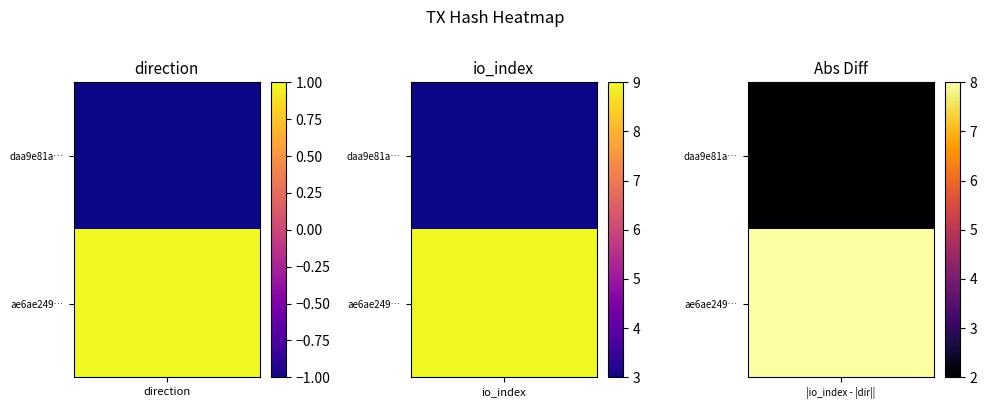

Count the number of data series in this chart.

2